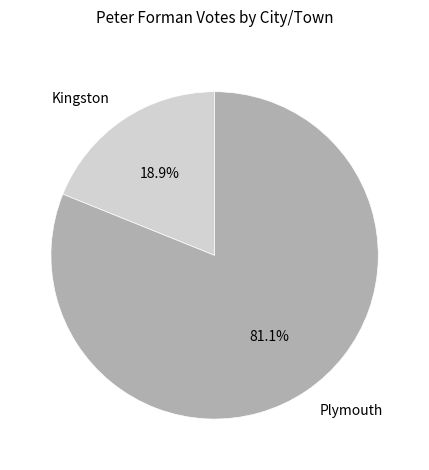

Rank the categories by value from lowest to highest.

Kingston, Plymouth